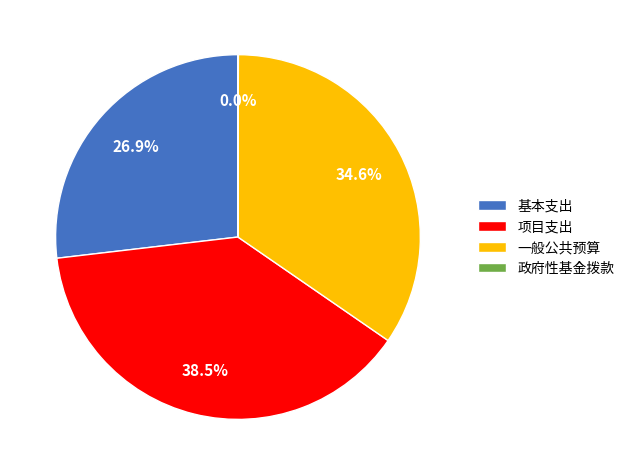

Do 项目支出 and 基本支出 together represent more than half of the pie?

Yes